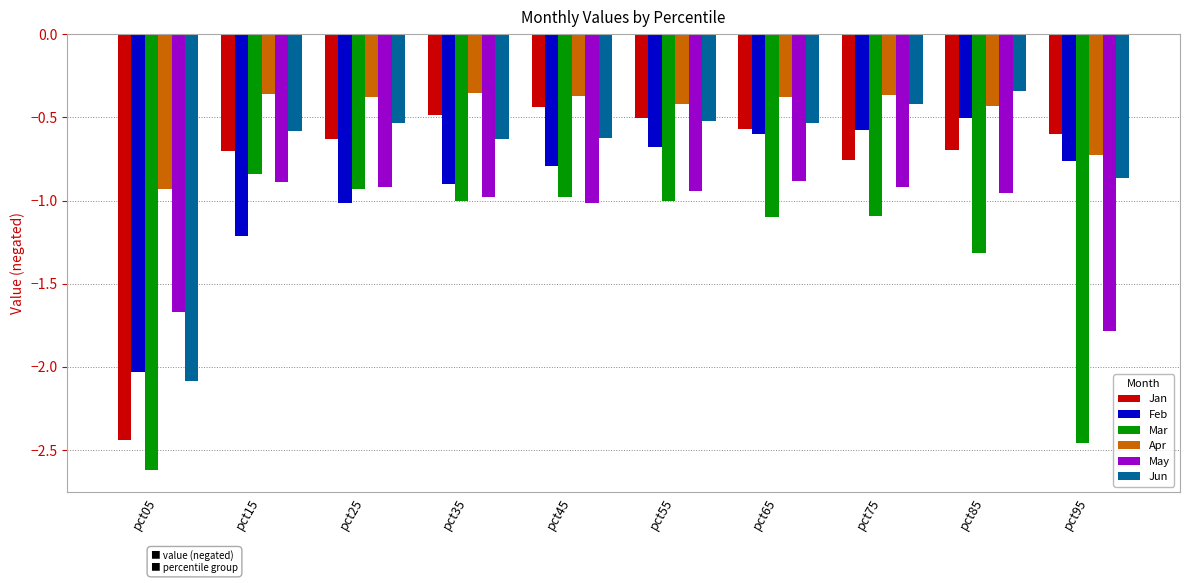

Which label corresponds to the smallest value in the chart?

pct05